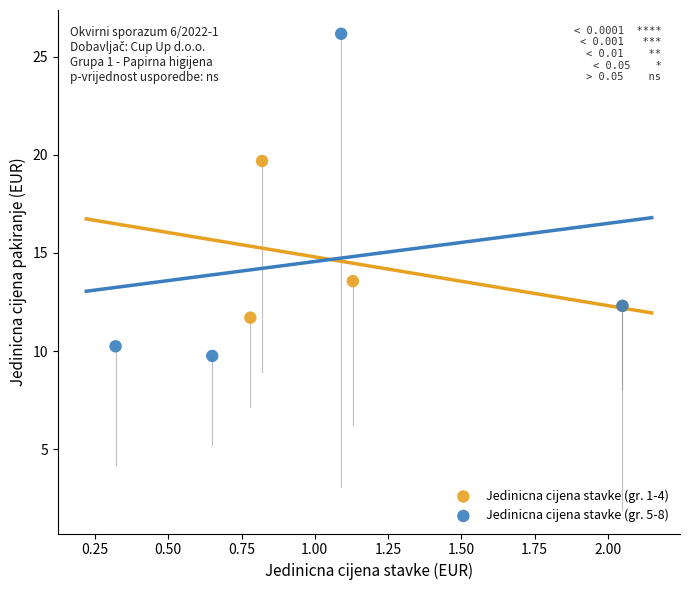

Which series contains the highest Y value?

Jedinicna cijena stavke (gr. 5-8)